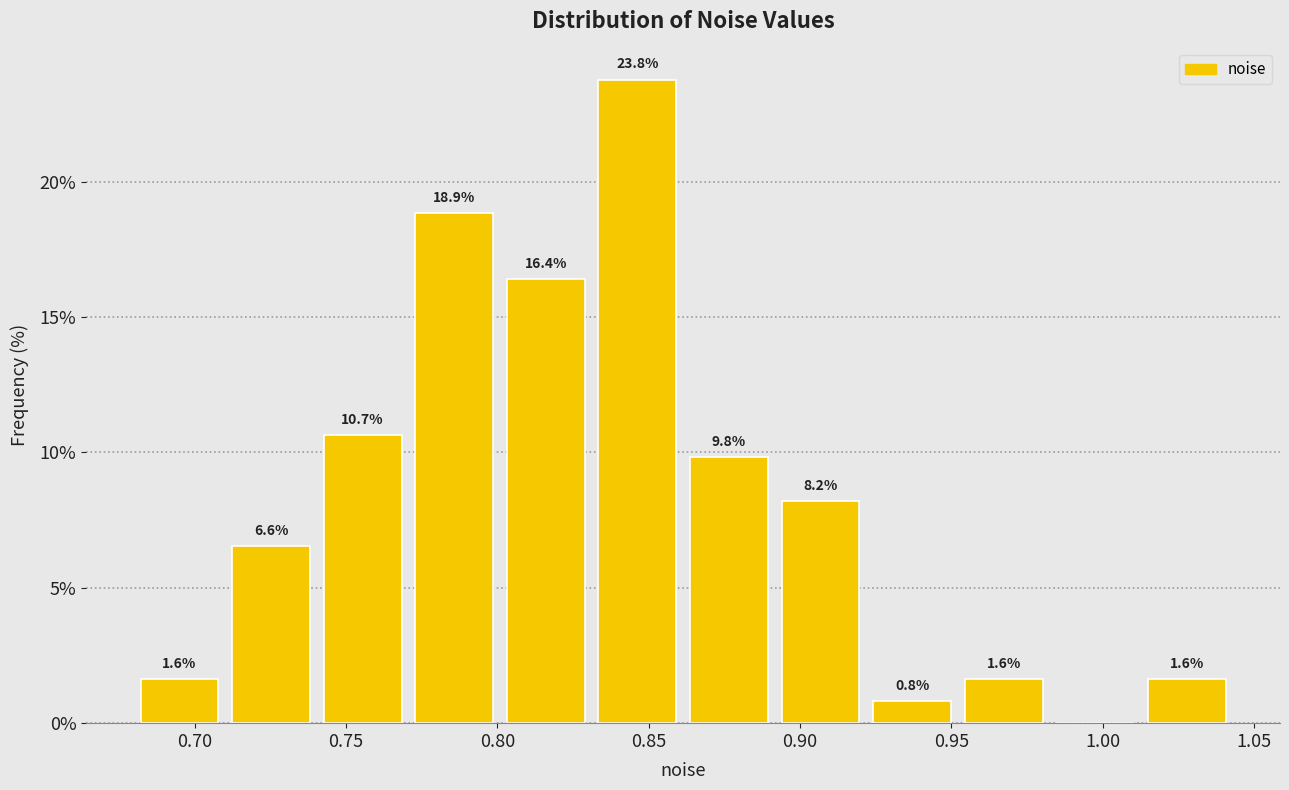

Over which range of the x-axis is the bar tallest?

0.830 to 0.860